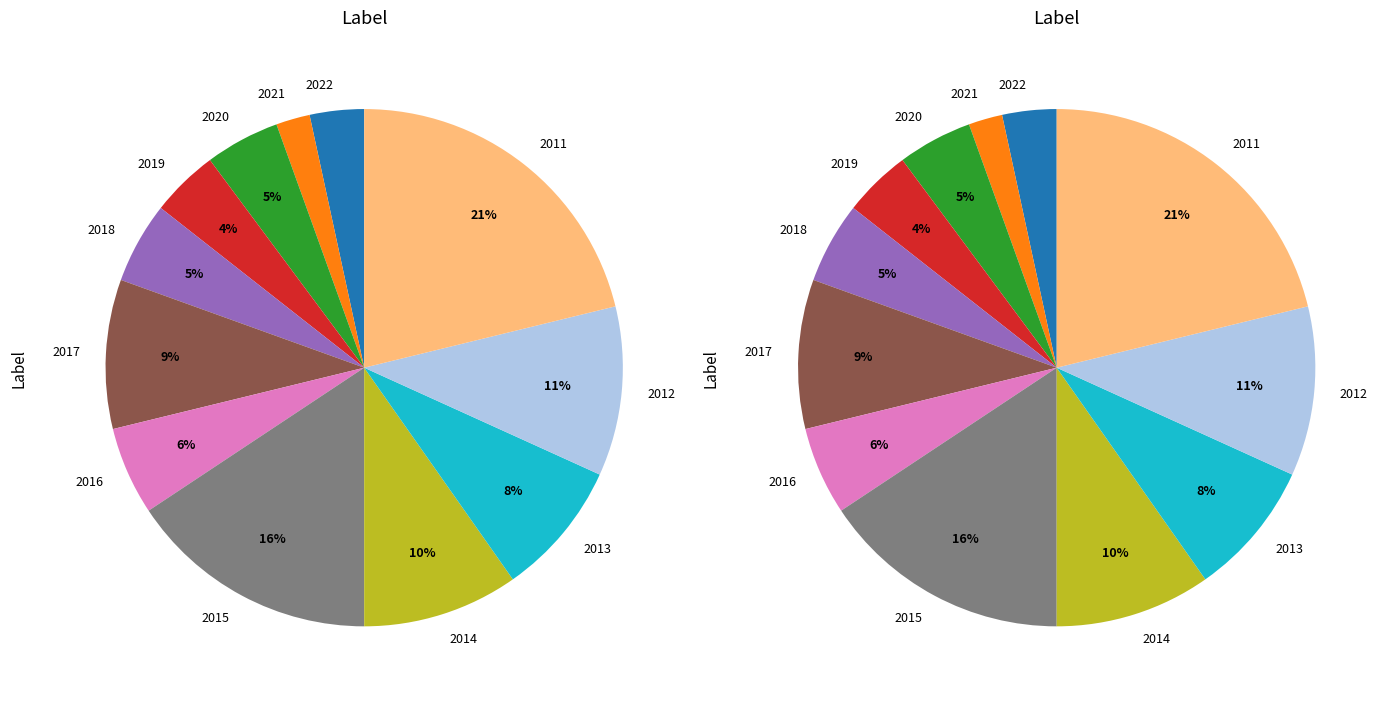

Approximately how many times larger is the value at 2020 compared to 2021?

2.2